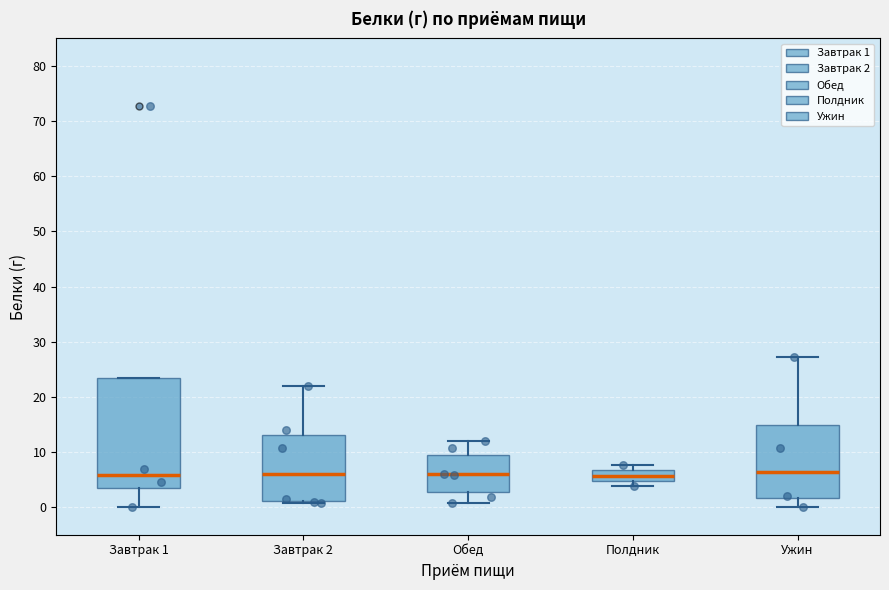

Reading left to right, read every box against the y-axis: the position of its median line, the range the box covers, and the ends of its whiskers. The values are not printed on the chart, so give them approximately, as read against the axis.

Завтрак 1: median 6, box 3 to 23, whiskers 0 to 23
Завтрак 2: median 6, box 1 to 13, whiskers 1 to 22
Обед: median 6, box 3 to 10, whiskers 1 to 12
Полдник: median 6, box 5 to 7, whiskers 4 to 8
Ужин: median 6, box 2 to 15, whiskers 0 to 27